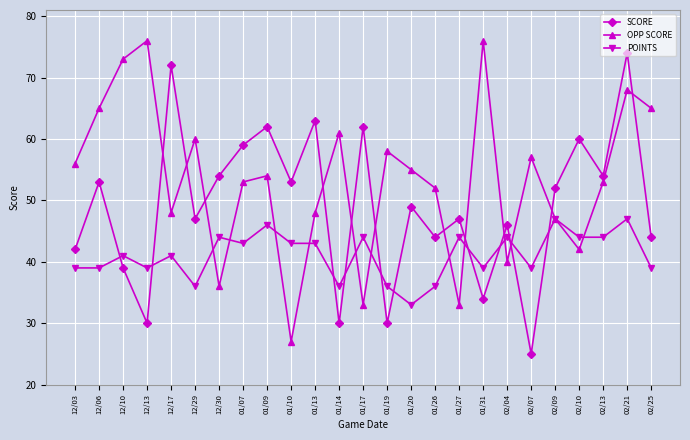

True or false: OPP SCORE has more than 1 points higher than both neighbors.

True